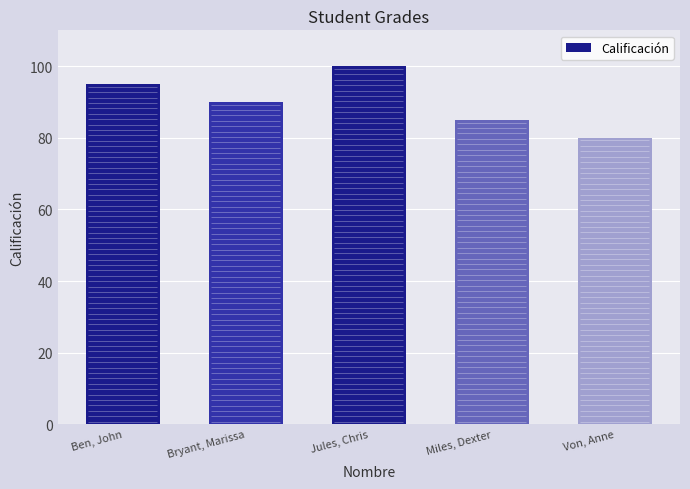

What is the label of the 5th bar from the right?

Ben, John